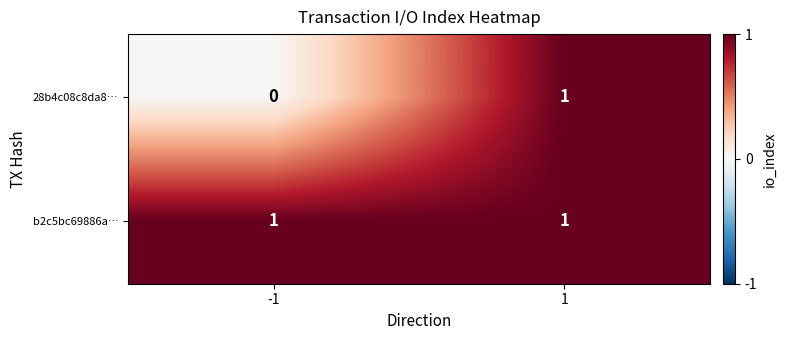

Which series has the largest range (max minus min)?

28b4c08c8da8…